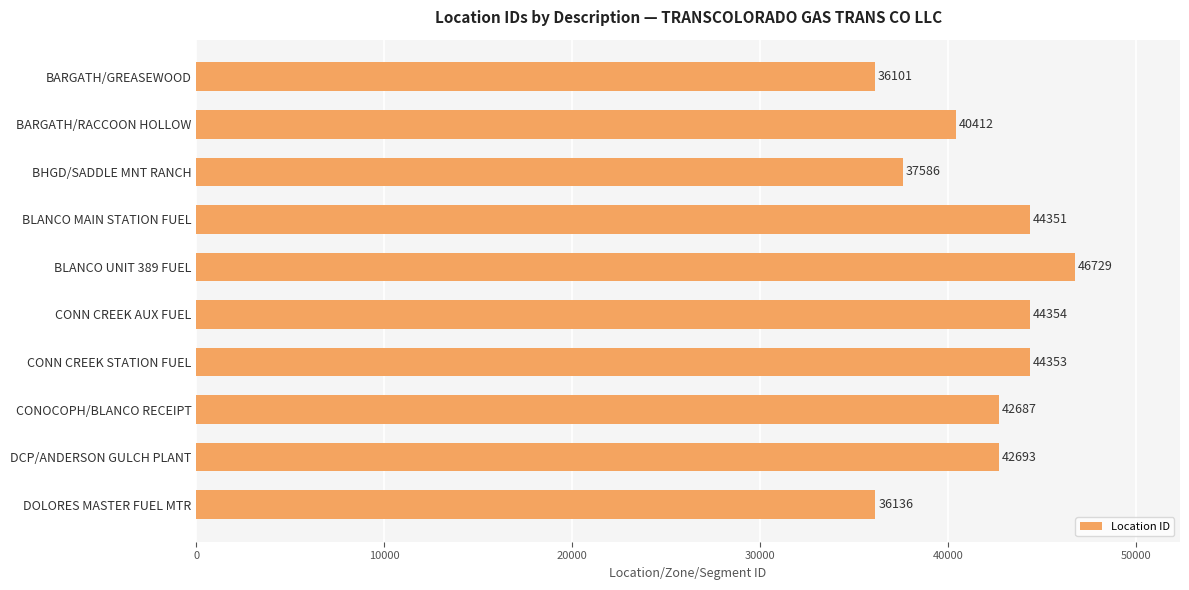

List the labels in order of value, largest first.

BLANCO UNIT 389 FUEL, CONN CREEK AUX FUEL, CONN CREEK STATION FUEL, BLANCO MAIN STATION FUEL, DCP/ANDERSON GULCH PLANT, CONOCOPH/BLANCO RECEIPT, BARGATH/RACCOON HOLLOW, BHGD/SADDLE MNT RANCH, DOLORES MASTER FUEL MTR, BARGATH/GREASEWOOD